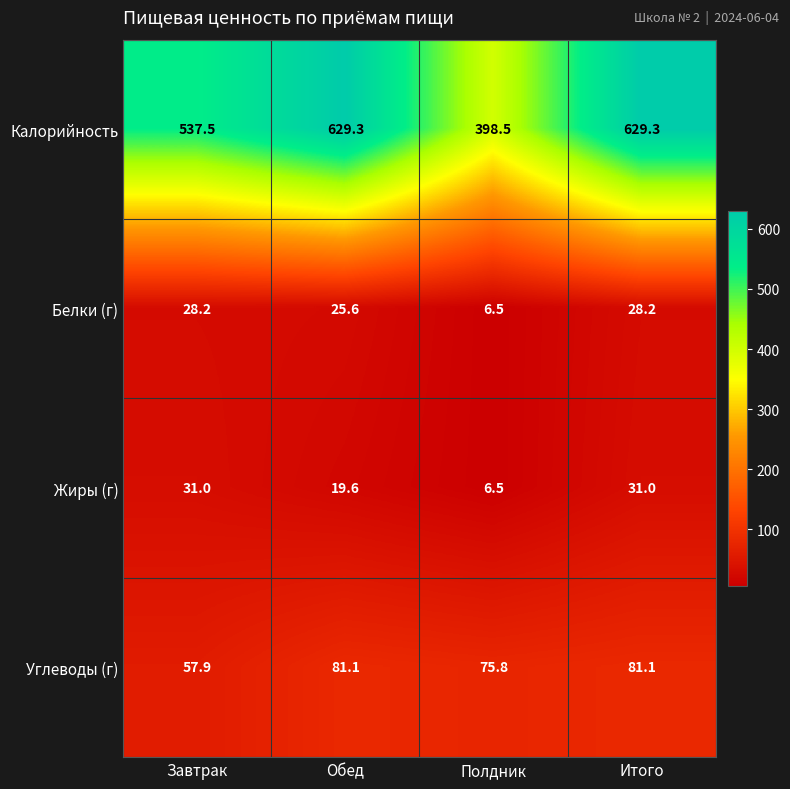

At which label does Углеводы (г) reach its minimum?

Завтрак